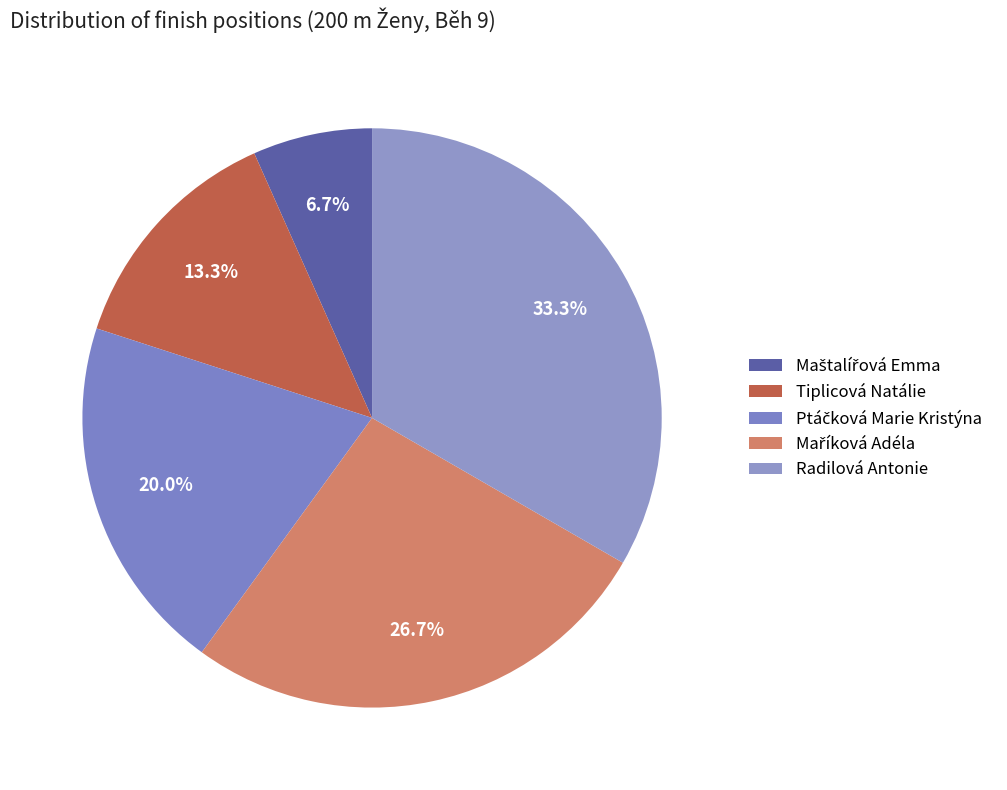

Between Tiplicová Natálie and Radilová Antonie, which is larger?

Radilová Antonie